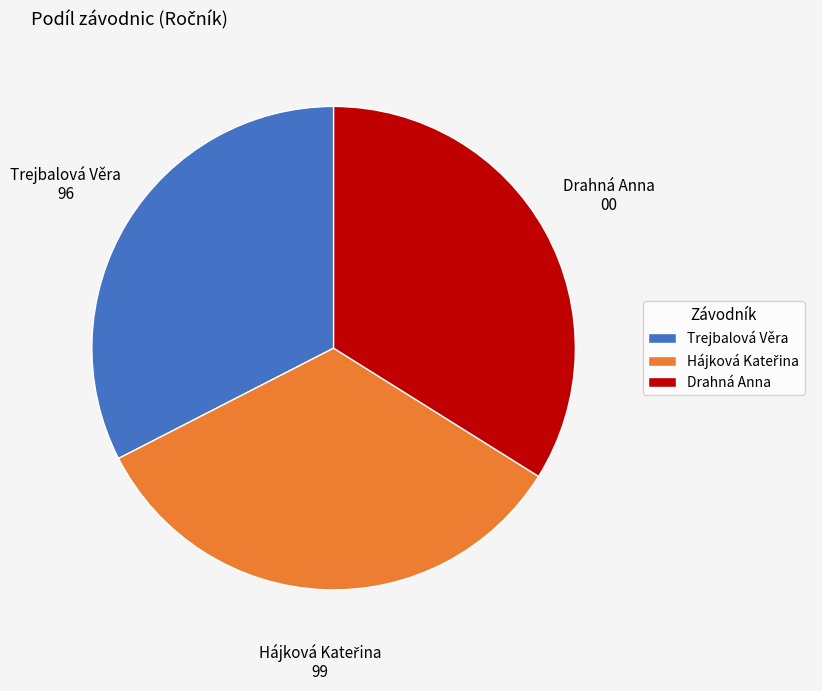

Count the number of slices in the pie.

3